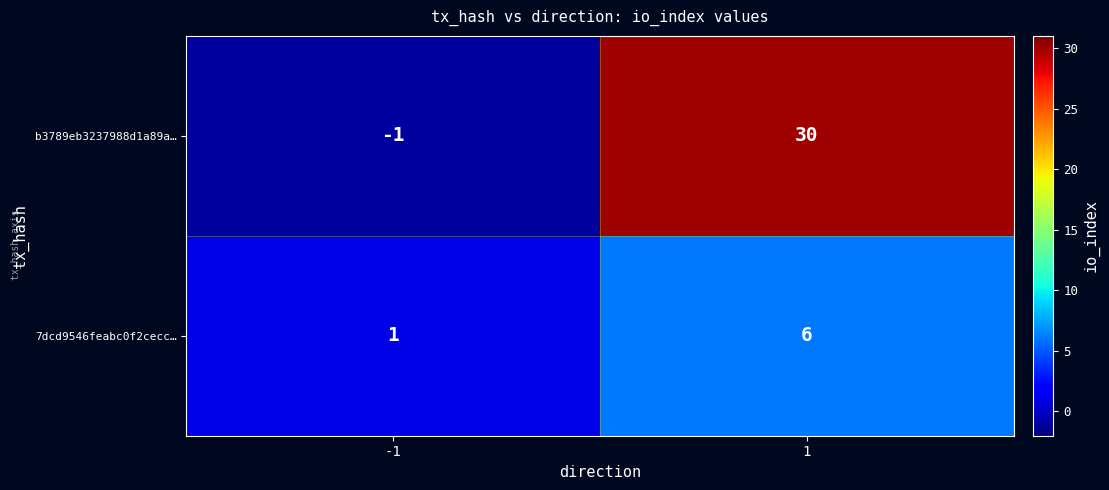

Rank the series by their maximum value, from highest to lowest.

b3789eb3237988d1a89a…, 7dcd9546feabc0f2cecc…